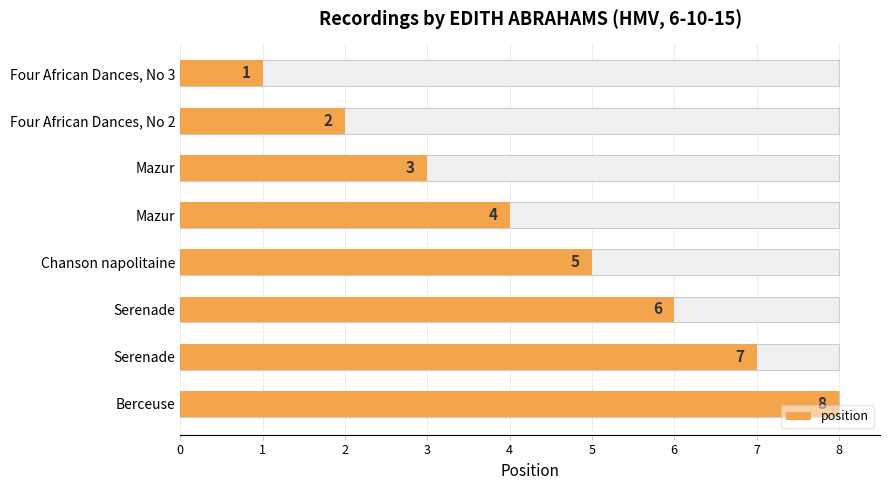

The chart shows a value of 1 at Four African Dances, No 3. True or false?

True